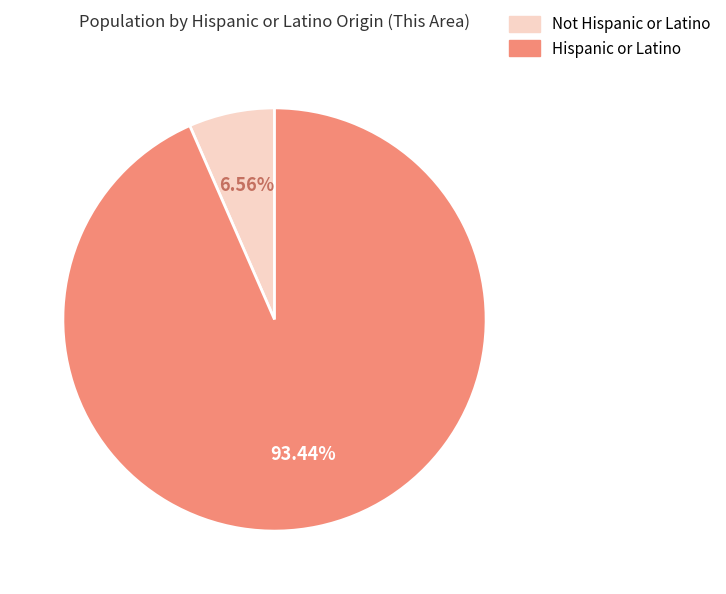

Rank the categories by value from highest to lowest.

Hispanic or Latino, Not Hispanic or Latino